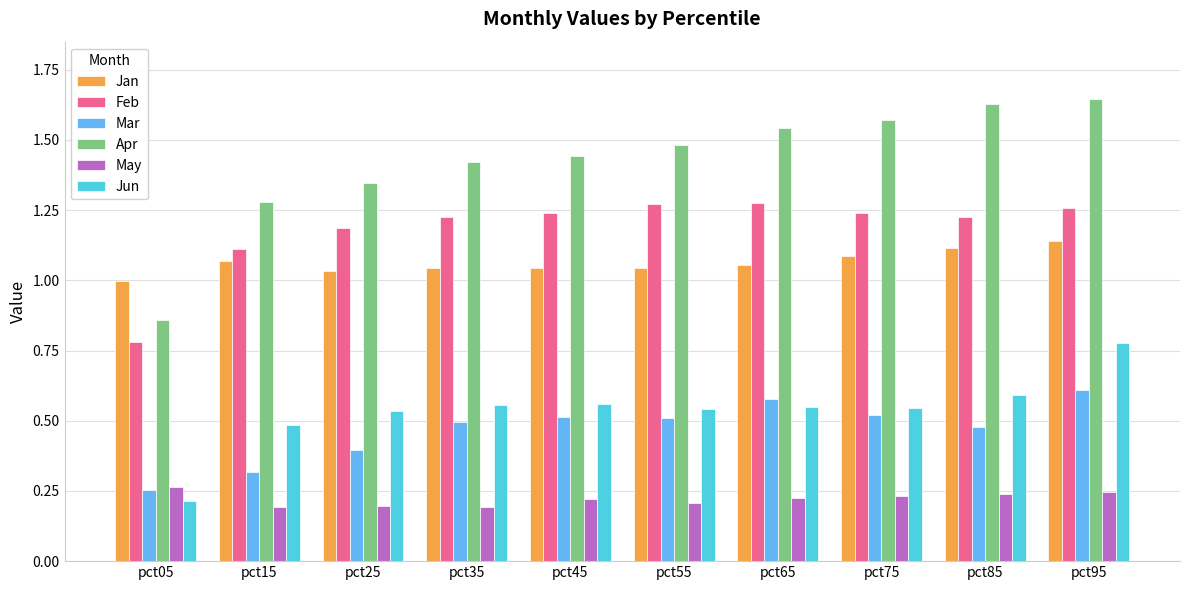

Rank the series by their maximum value, from lowest to highest.

May, Mar, Jun, Jan, Feb, Apr